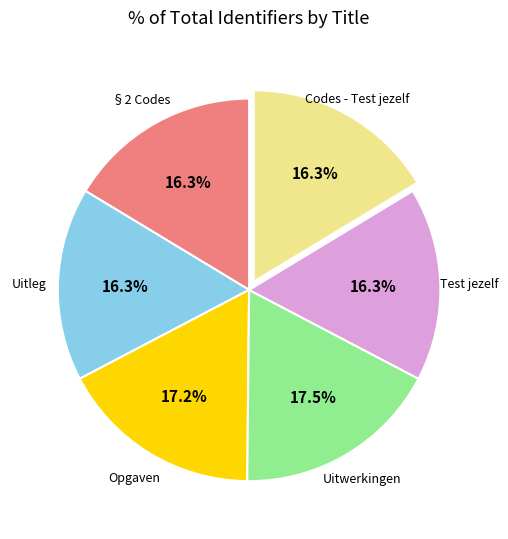

Is there a majority slice in this chart?

No